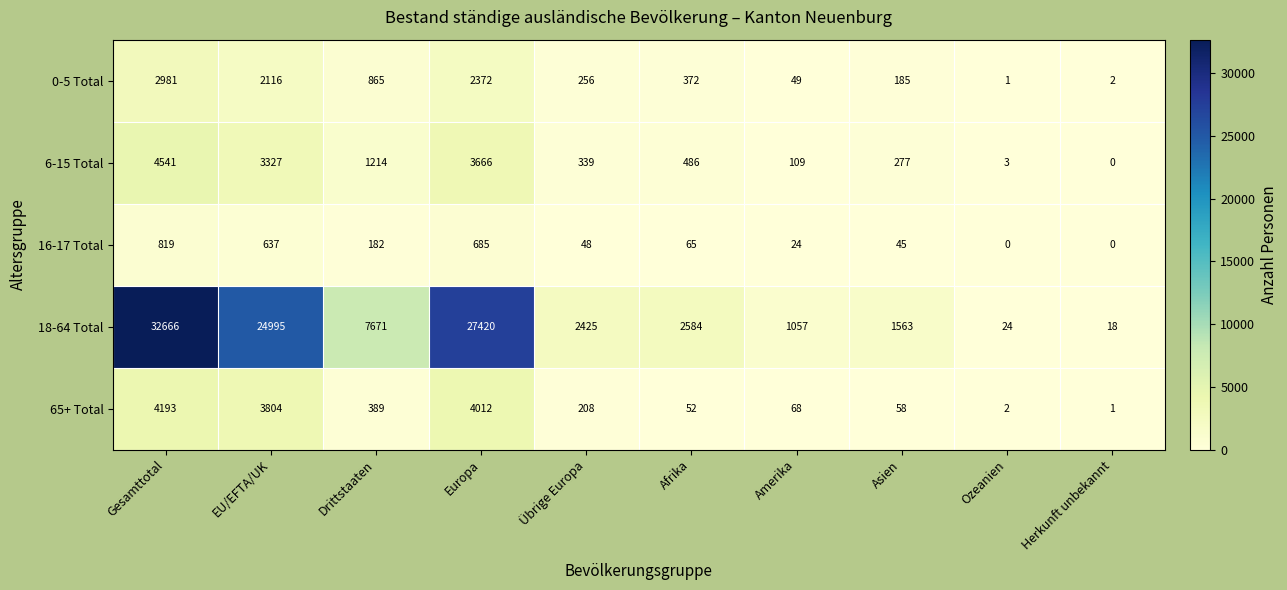

List the series in order of their peak value, highest first.

18-64 Total, 6-15 Total, 65+ Total, 0-5 Total, 16-17 Total